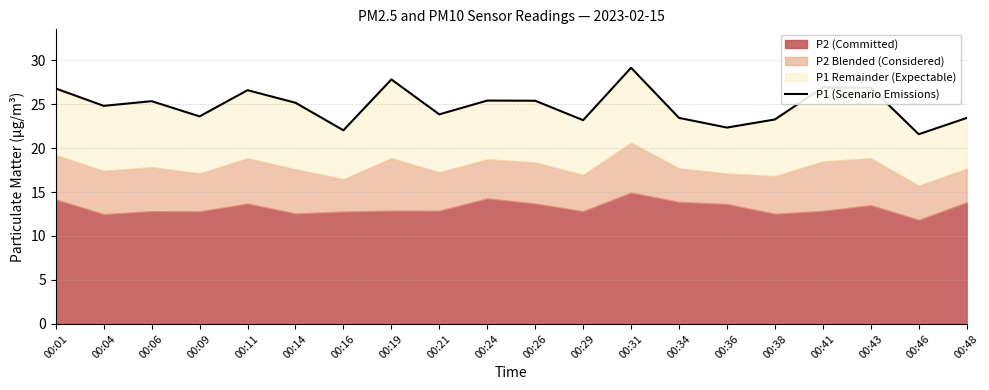

What is the average value?

24.8